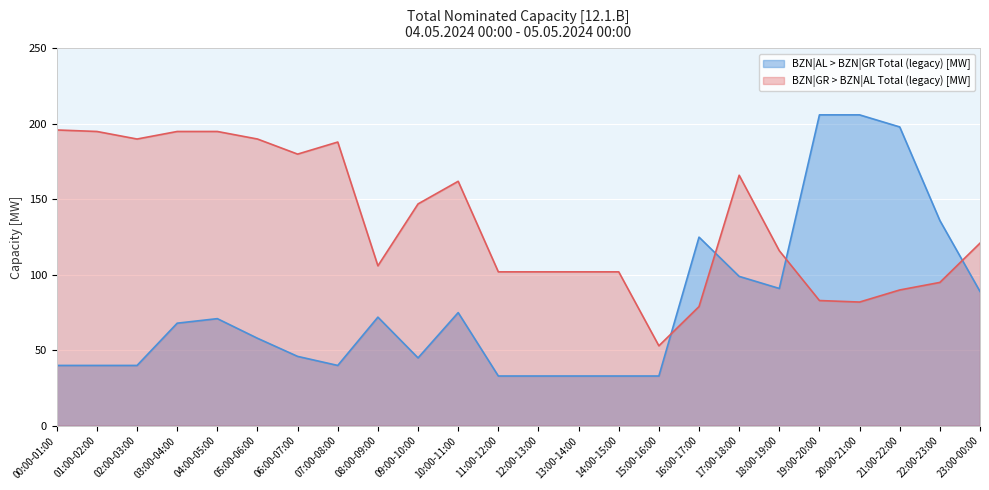

What are all the series names shown in the legend?

BZN|AL > BZN|GR Total (legacy) [MW], BZN|GR > BZN|AL Total (legacy) [MW]